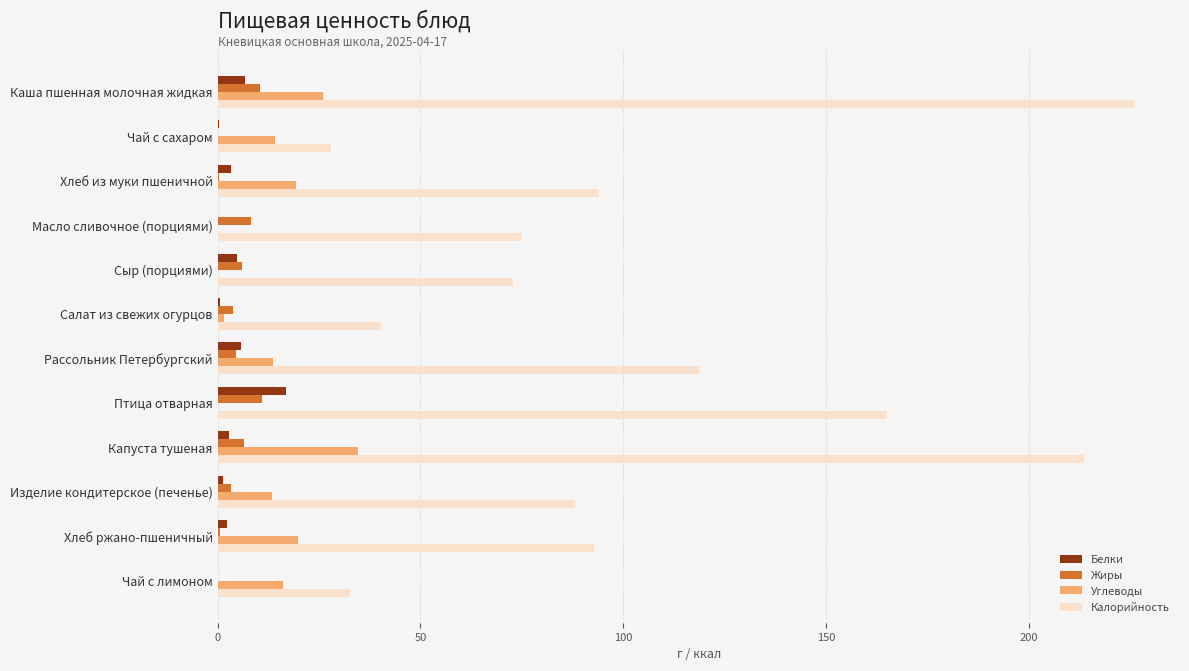

True or false: Жиры has a value of 10.9 at Птица отварная.

True